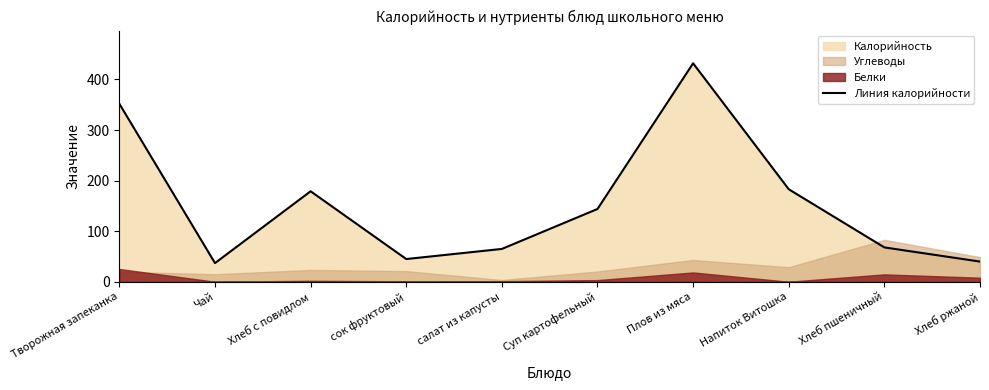

What is the smallest value displayed?

37